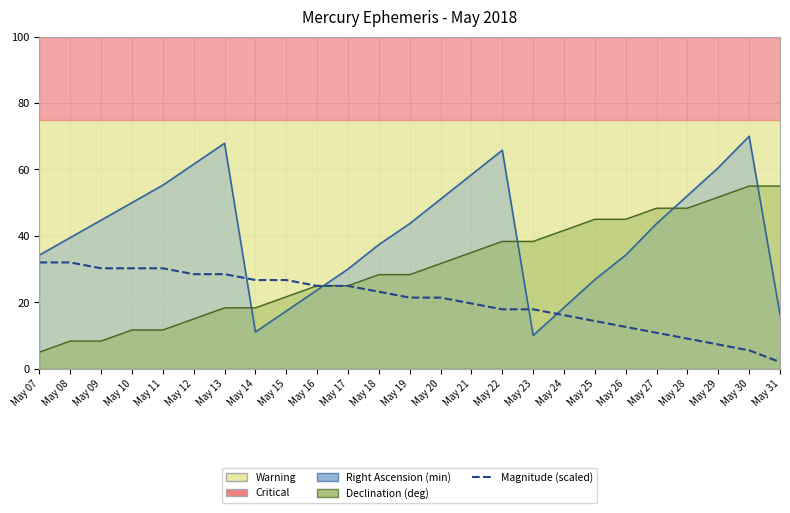

Reading right to left, transcribe all the data shown in this chart.

May 31=2.0	May 30=5.5	May 29=7.3	May 28=9.1	May 27=10.8	May 26=12.6	May 25=14.4	May 24=16.1	May 23=17.9	May 22=17.9	May 21=19.6	May 20=21.4	May 19=21.4	May 18=23.2	May 17=24.9	May 16=24.9	May 15=26.7	May 14=26.7	May 13=28.5	May 12=28.5	May 11=30.2	May 10=30.2	May 09=30.2	May 08=32.0	May 07=32.0